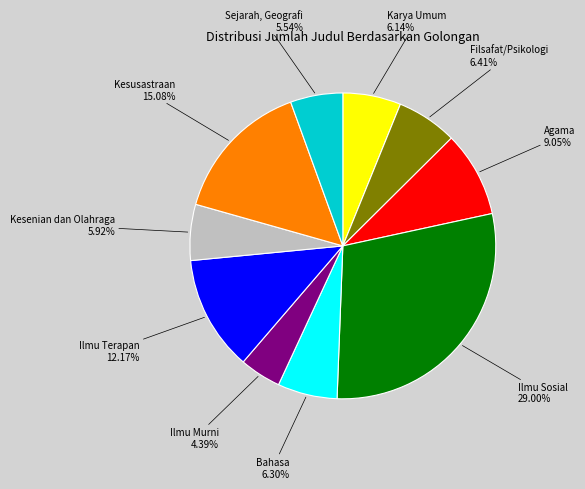

Is there a majority slice in this chart?

No